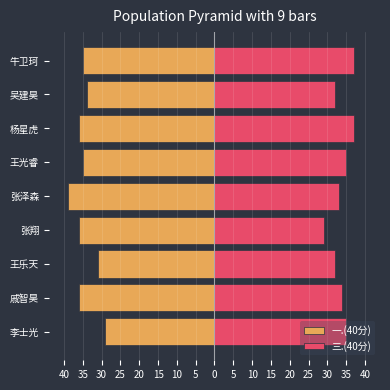

What is the difference between the maximum and minimum values in the 三.(40分) series?

8